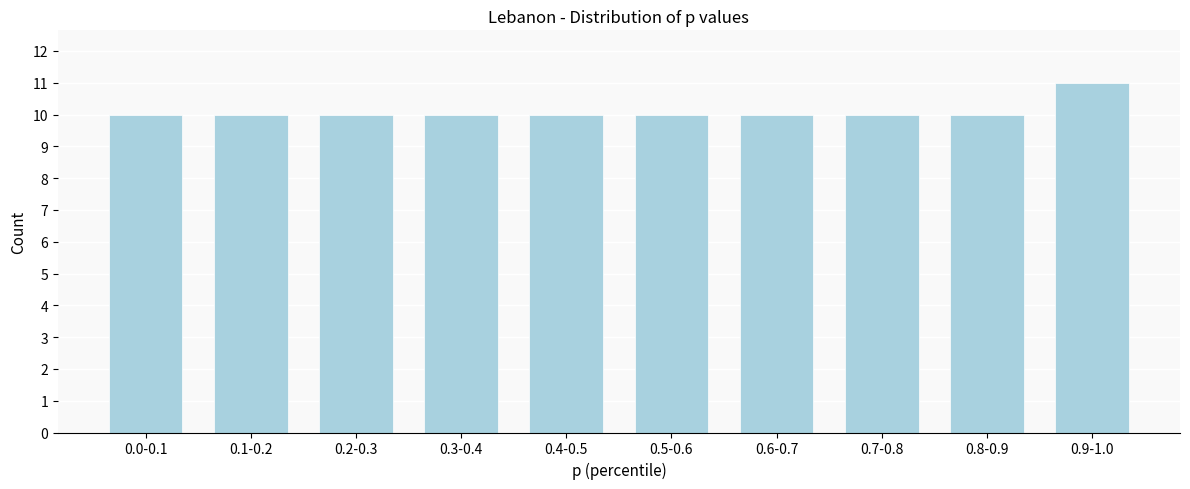

Reading left to right, extract all data points from this chart.

10	10	10	10	10	10	10	10	10	11